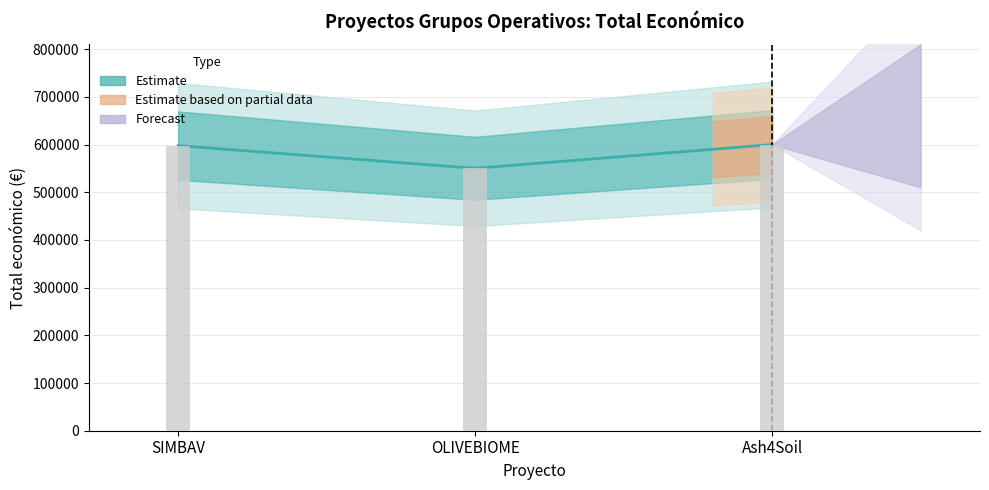

Reading right to left, what are all the values shown in this chart?

Ash4Soil=600000	OLIVEBIOME=550111	SIMBAV=597651